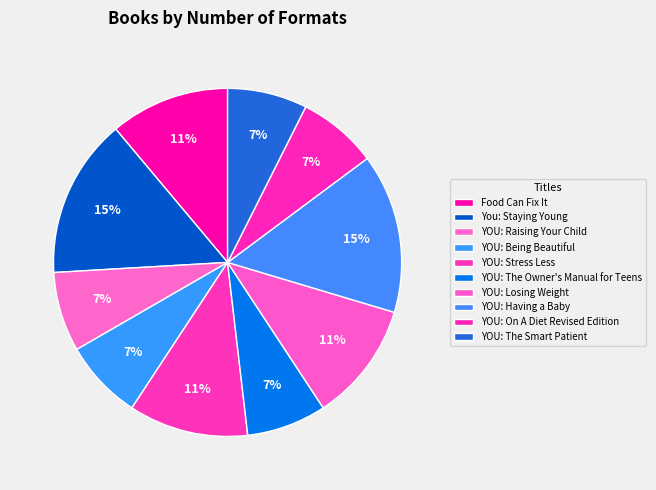

To the nearest percent, what percentage of the pie is YOU: Having a Baby?

15%